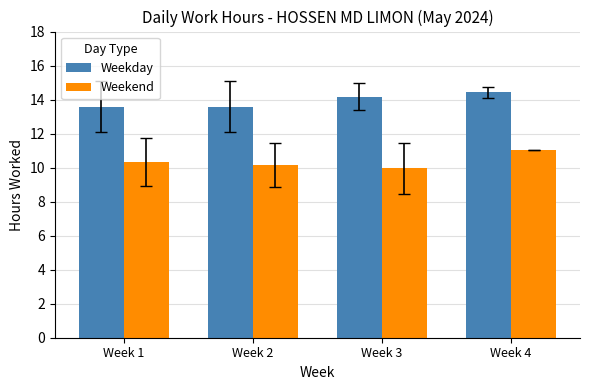

How many distinct data groups are displayed?

2